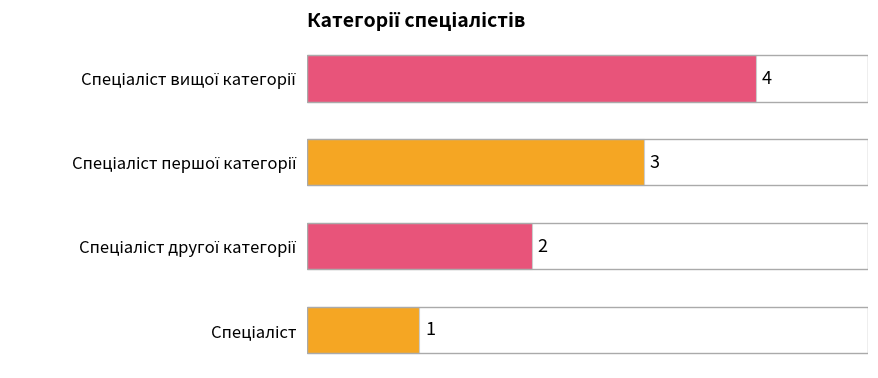

What is the difference between the maximum and minimum values?

3